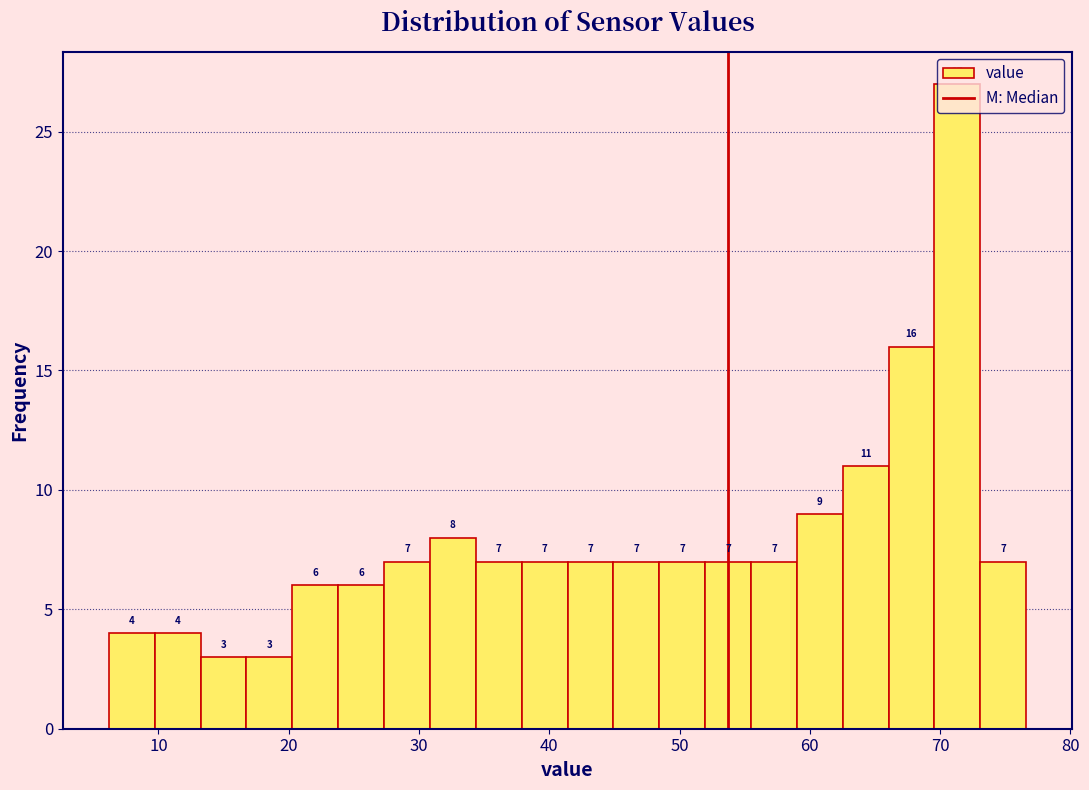

Around what value on the x-axis is the tallest bar? Give the approximate position of its centre, as read against the axis.

71